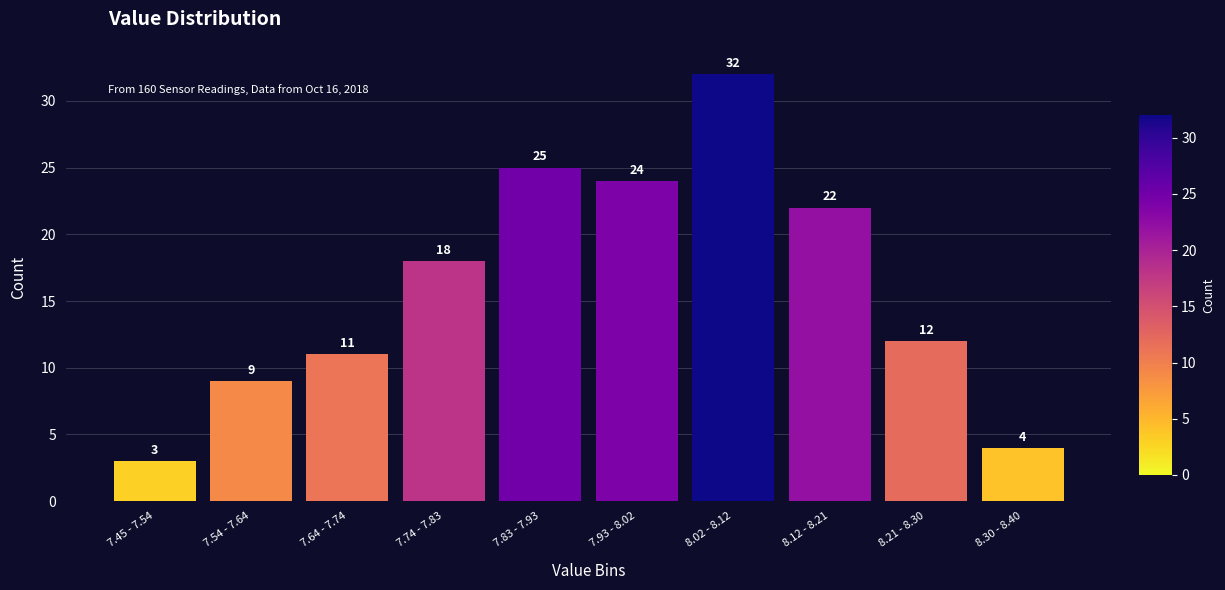

Reading right to left, transcribe all the data shown in this chart.

8.30 - 8.40=4	8.21 - 8.30=12	8.12 - 8.21=22	8.02 - 8.12=32	7.93 - 8.02=24	7.83 - 7.93=25	7.74 - 7.83=18	7.64 - 7.74=11	7.54 - 7.64=9	7.45 - 7.54=3